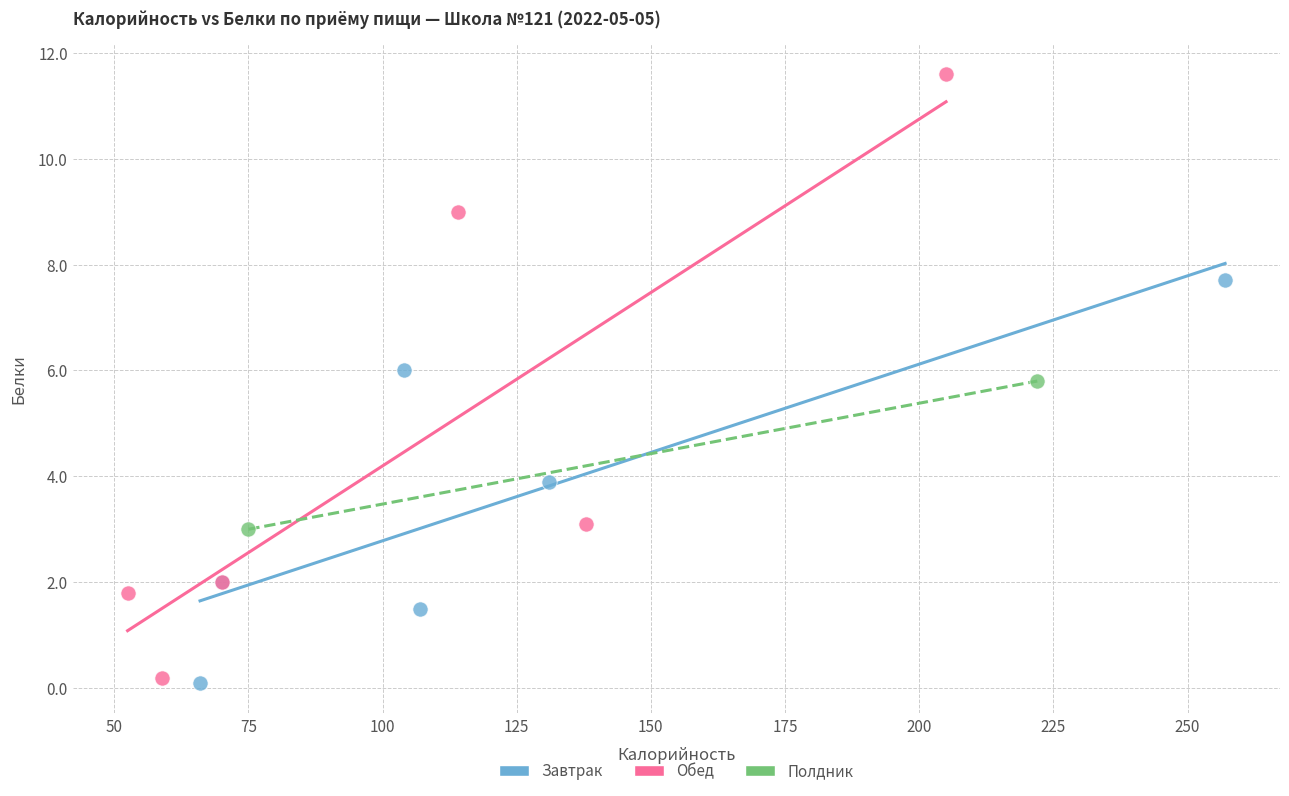

Which series has the widest spread of Y values?

Обед